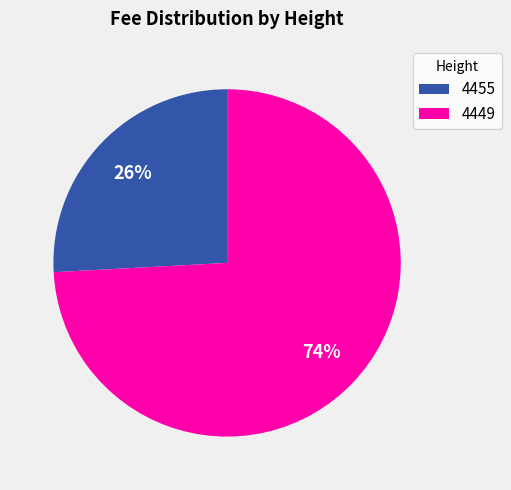

Is the sum of 4449 and 4455 greater than half?

Yes